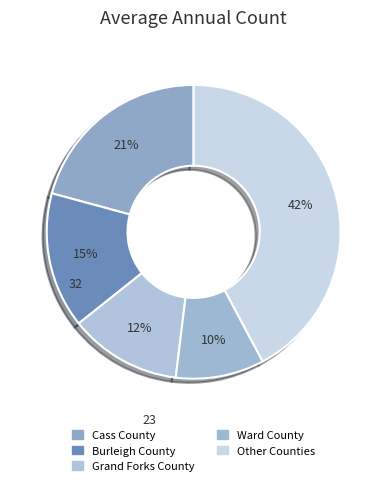

Rank the categories by value from lowest to highest.

Ward County, Grand Forks County, Burleigh County, Cass County, Other Counties